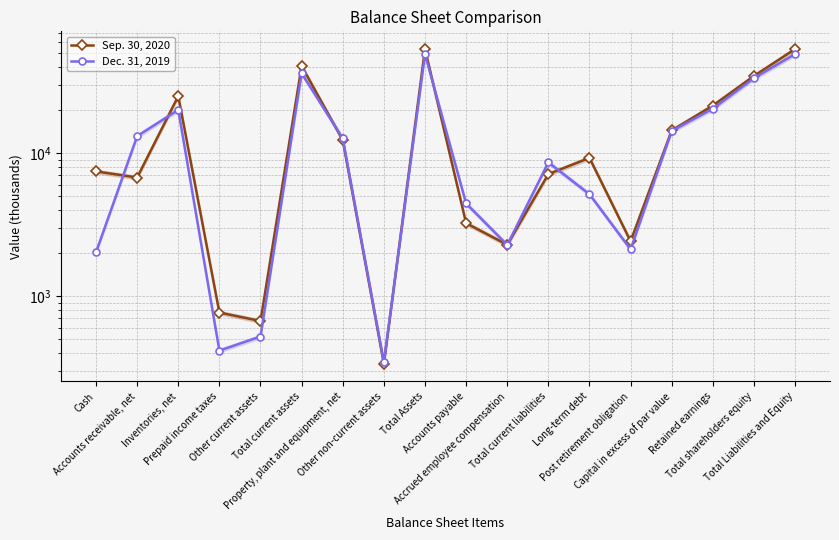

Reading left to right, transcribe all the data shown in this chart.

Sep. 30, 2020: Cash=7468	Accounts receivable, net=6769	Inventories, net=25153	Prepaid income taxes=768	Other current assets=670	Total current assets=40828	Property, plant and equipment, net=12360	Other non-current assets=337	Total Assets=53632	Accounts payable=3245	Accrued employee compensation=2289	Total current liabilities=7151	Long-term debt=9290	Post retirement obligation=2423	Capital in excess of par value=14459	Retained earnings=21565	Total shareholders equity=34768	Total Liabilities and Equity=53632
Dec. 31, 2019: Cash=2029	Accounts receivable, net=13183	Inventories, net=20151	Prepaid income taxes=416	Other current assets=522	Total current assets=36301	Property, plant and equipment, net=12717	Other non-current assets=345	Total Assets=49470	Accounts payable=4458	Accrued employee compensation=2283	Total current liabilities=8642	Long-term debt=5170	Post retirement obligation=2126	Capital in excess of par value=14358	Retained earnings=20484	Total shareholders equity=33532	Total Liabilities and Equity=49470